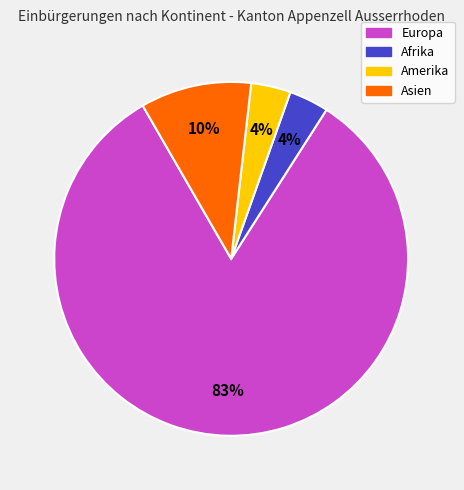

To the nearest percent, what is the average slice percentage?

25%